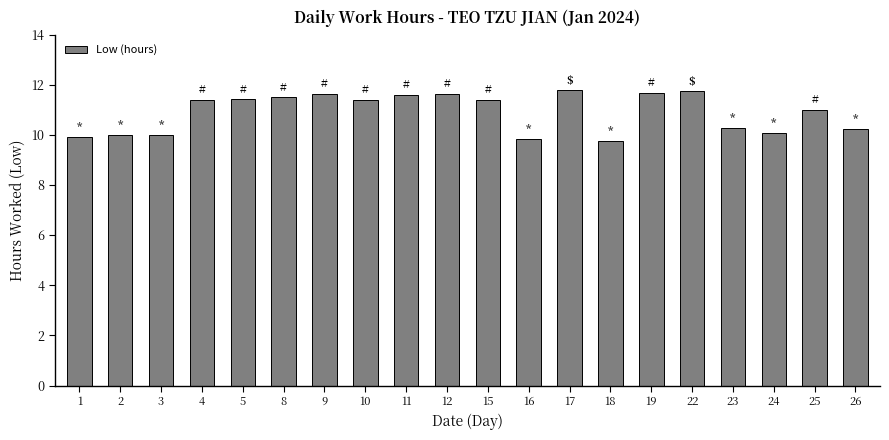

True or false: the data shows 11.6 at 11.

True